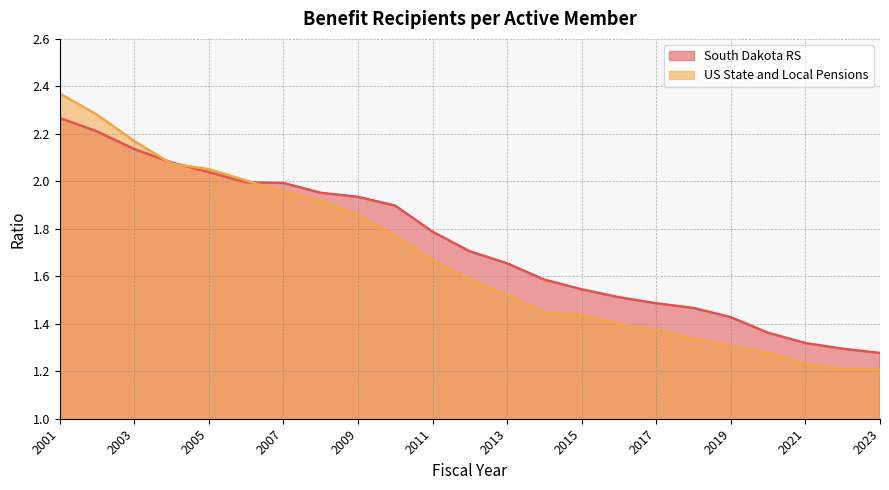

The value of US State and Local Pensions at 2006 is 3.2. True or false?

False